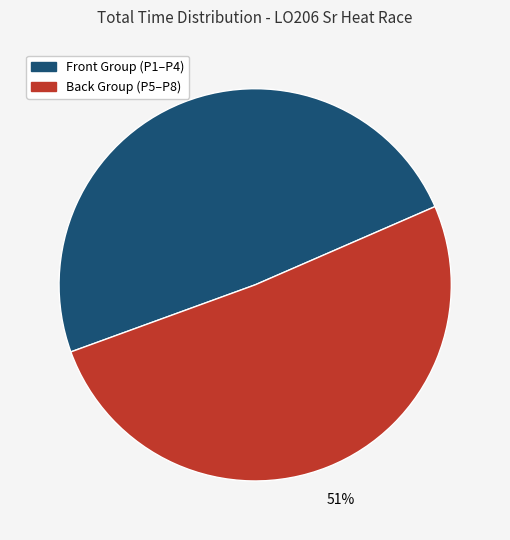

Is there a majority slice in this chart?

Yes